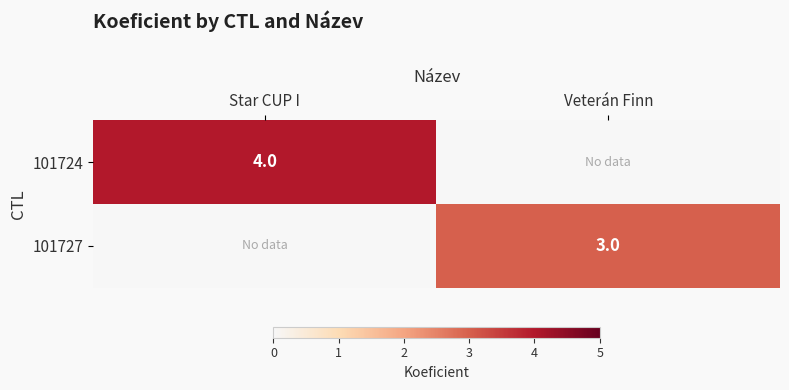

The value of 101724 at Star CUP I is 4. True or false?

True